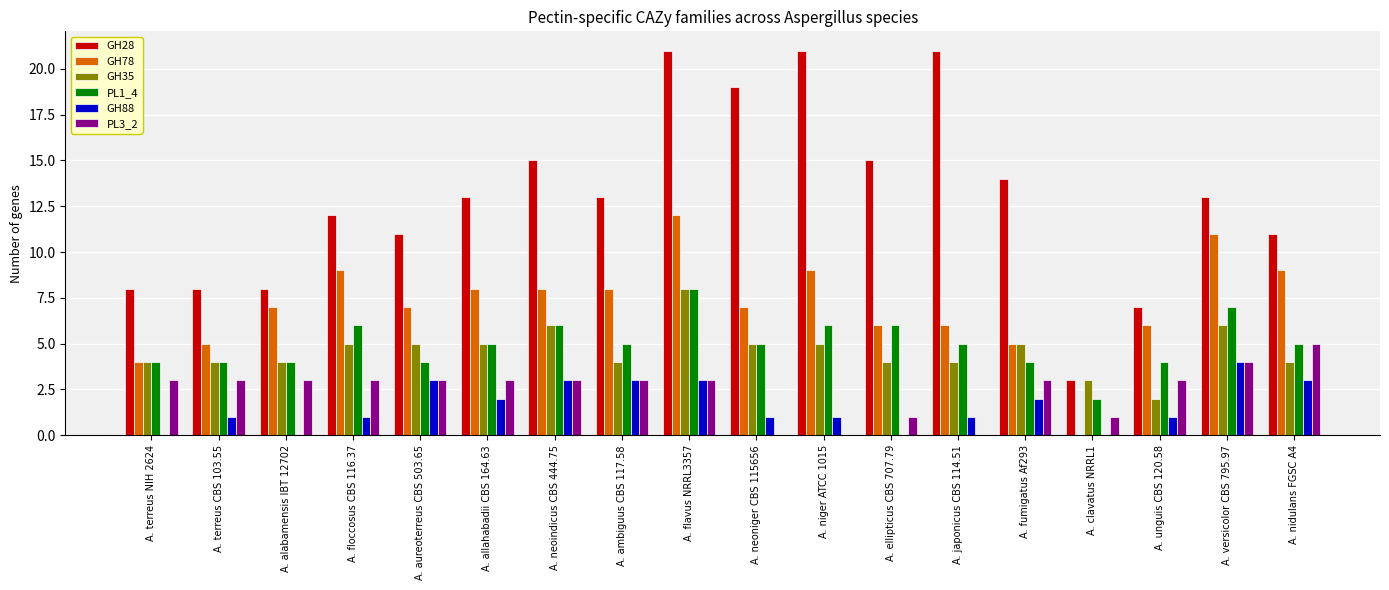

Reading left to right, extract all data points from this chart.

GH28: 8	8	8	12	11	13	15	13	21	19	21	15	21	14	3	7	13	11
GH78: 4	5	7	9	7	8	8	8	12	7	9	6	6	5	0	6	11	9
GH35: 4	4	4	5	5	5	6	4	8	5	5	4	4	5	3	2	6	4
PL1_4: 4	4	4	6	4	5	6	5	8	5	6	6	5	4	2	4	7	5
GH88: 0	1	0	1	3	2	3	3	3	1	1	0	1	2	0	1	4	3
PL3_2: 3	3	3	3	3	3	3	3	3	0	0	1	0	3	1	3	4	5